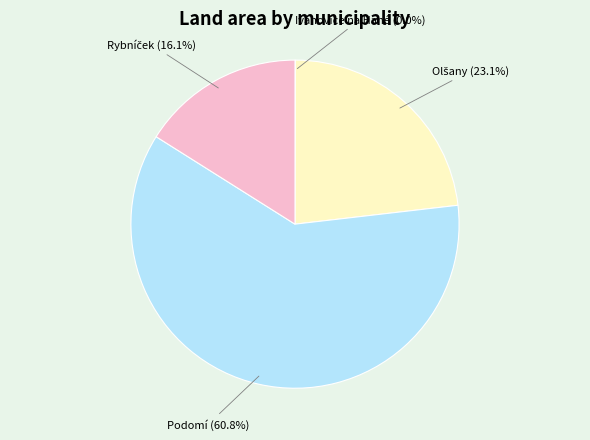

Which category has the biggest portion of the pie?

Podomí